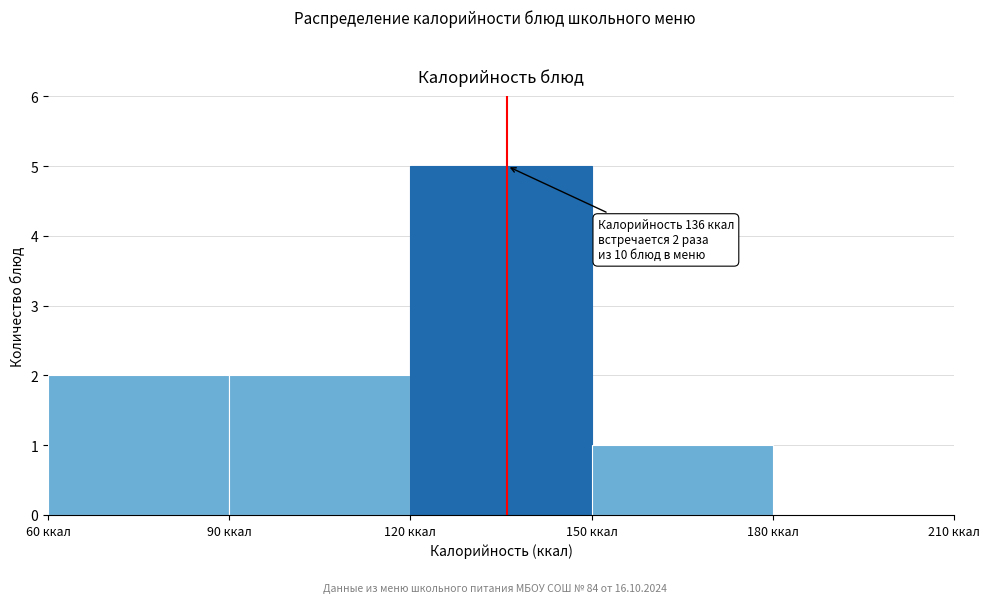

Over which range of the x-axis is the bar tallest?

120 to 150